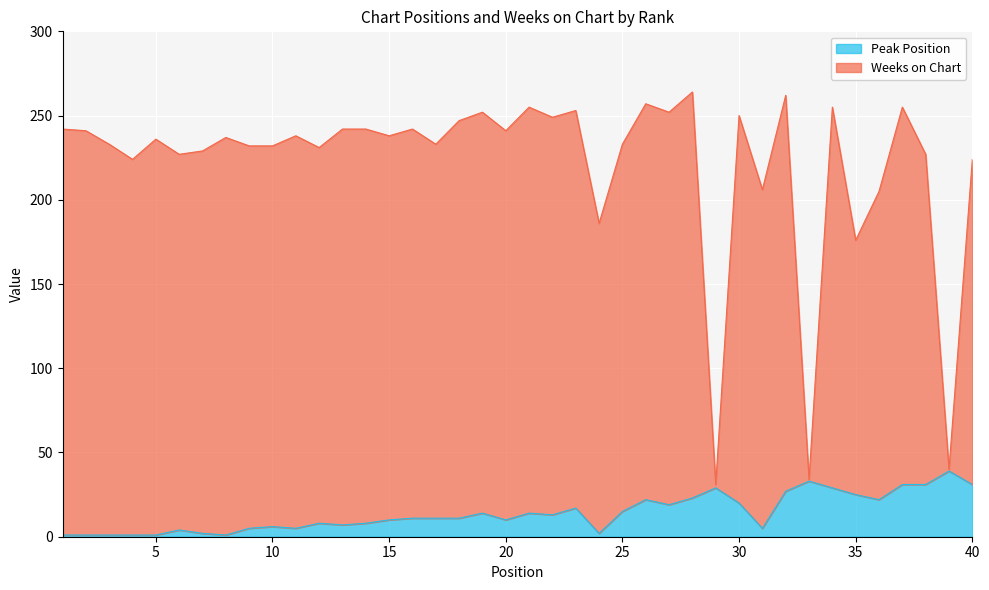

What is the difference between the Peak Position values at 30 and 35?

5